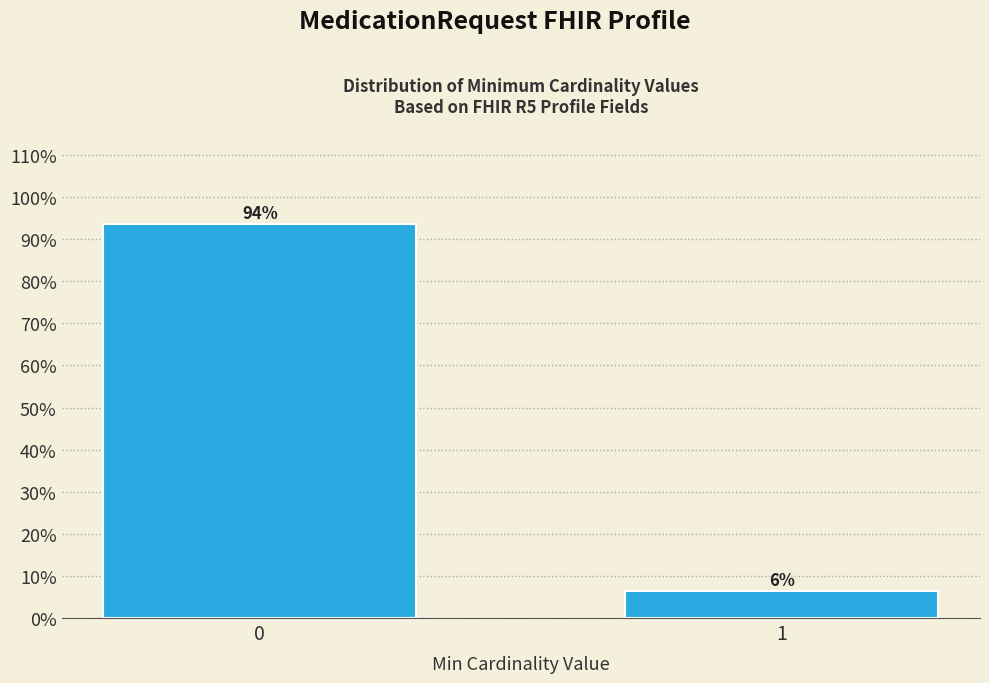

Rank the categories by value from lowest to highest.

1, 0